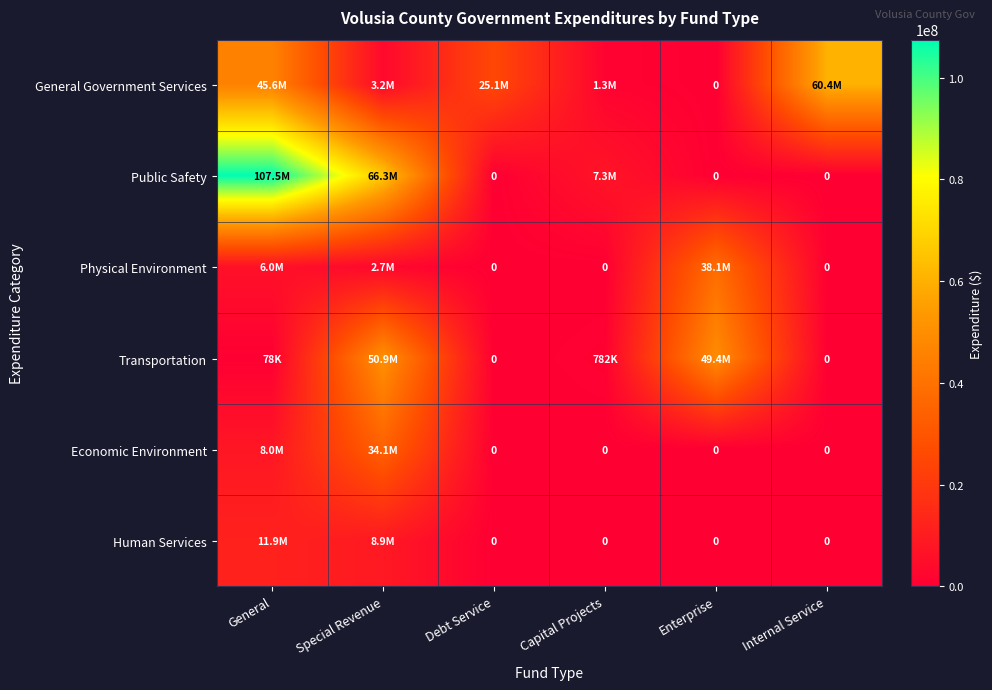

What is the difference between the highest and lowest values at General?

107375512